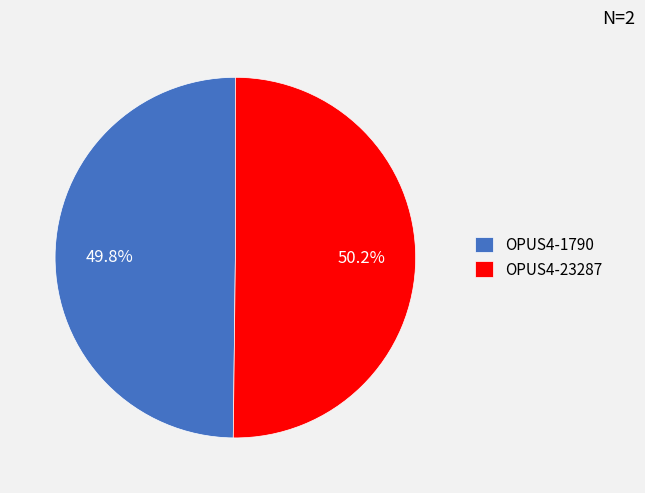

Is there a majority slice in this chart?

Yes